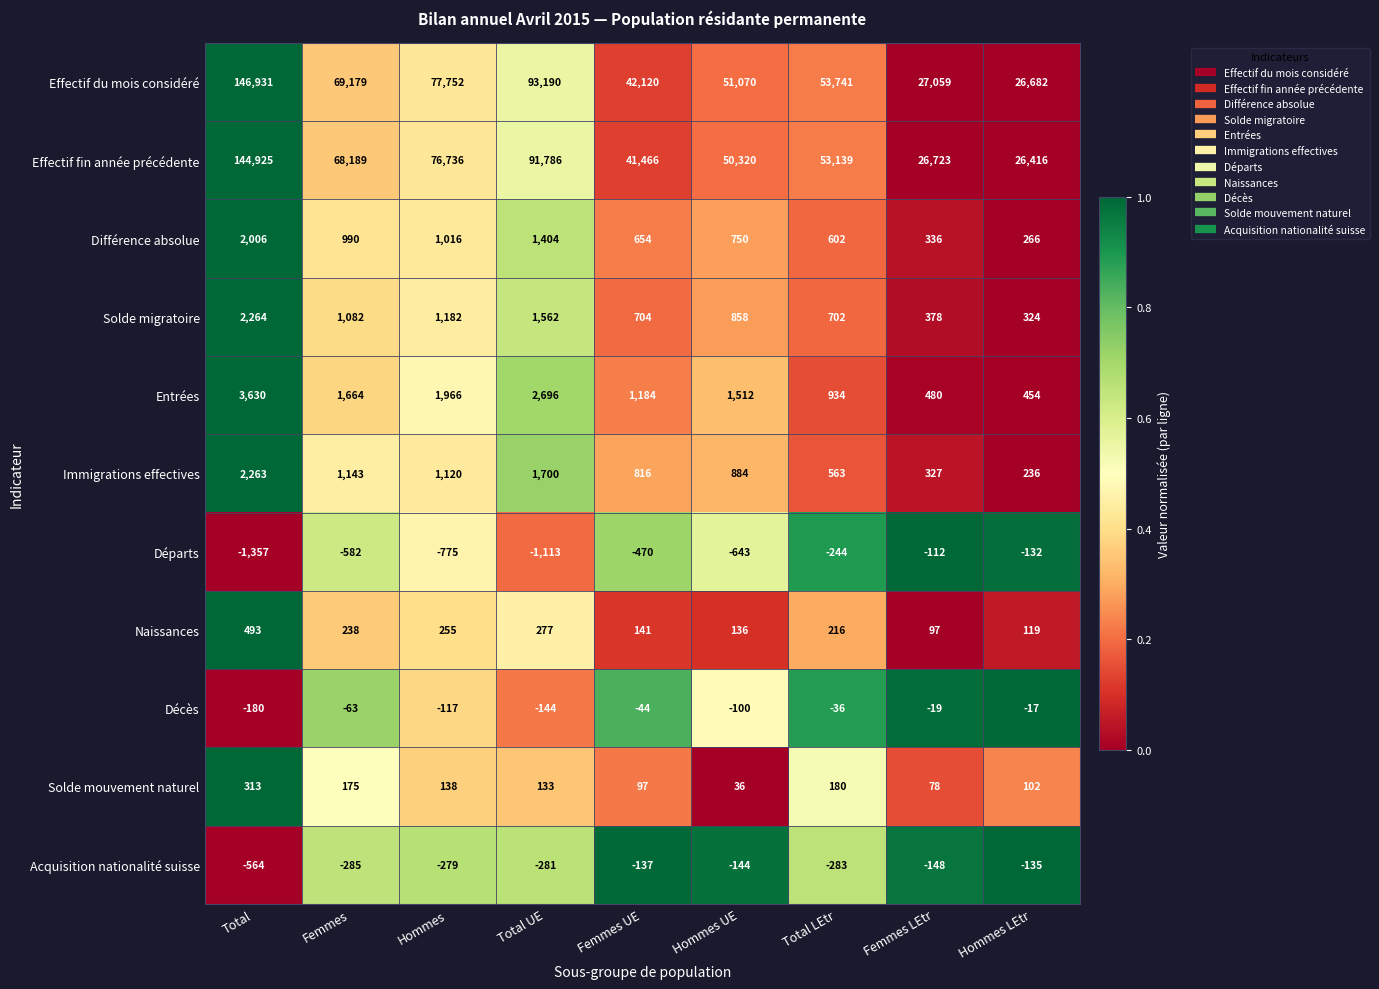

At which label does Solde migratoire first exceed 858?

Total